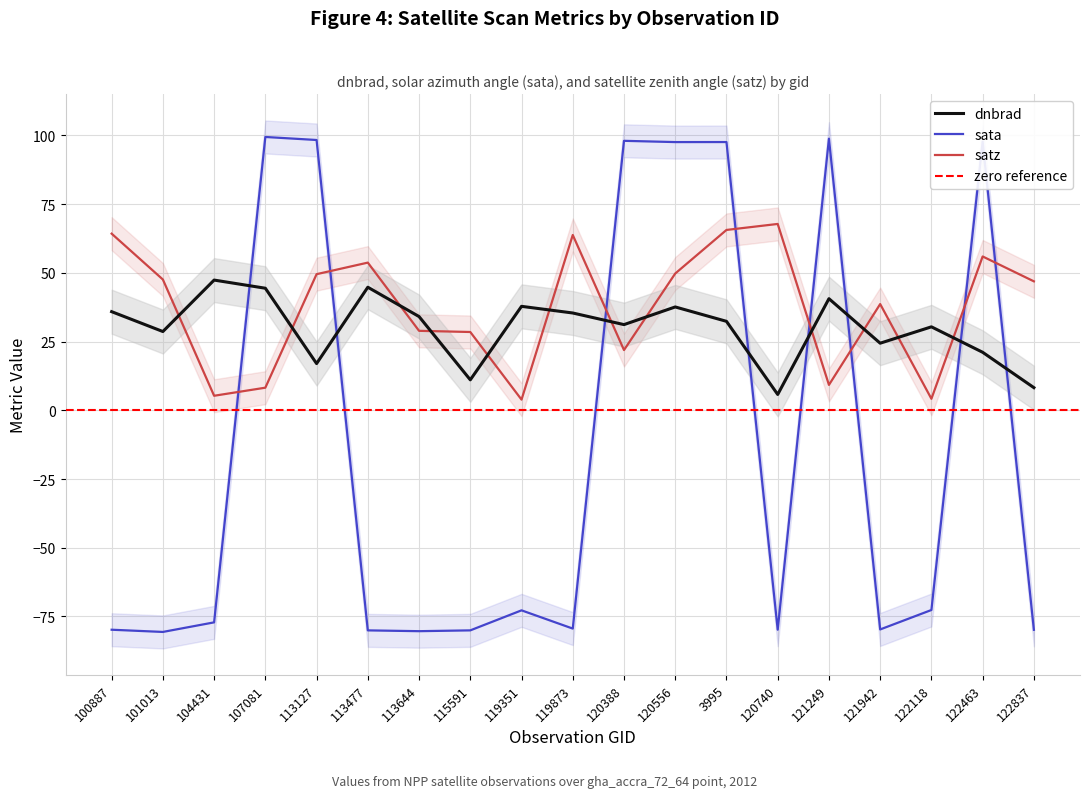

Reading right to left, extract all data points from this chart.

dnbrad: 122837=8.2	122463=21.1	122118=30.4	121942=24.4	121249=40.6	120740=5.8	3995=32.4	120556=37.6	120388=31.2	119873=35.4	119351=37.8	115591=11.1	113644=34.1	113477=44.8	113127=17.0	107081=44.4	104431=47.4	101013=28.7	100887=35.9
sata: 122837=-79.9	122463=97.7	122118=-72.7	121942=-79.7	121249=98.8	120740=-79.8	3995=97.6	120556=97.6	120388=98.0	119873=-79.4	119351=-72.8	115591=-80.1	113644=-80.4	113477=-80.1	113127=98.3	107081=99.4	104431=-77.1	101013=-80.6	100887=-79.8
satz: 122837=46.9	122463=56.0	122118=4.2	121942=38.6	121249=9.2	120740=67.8	3995=65.6	120556=49.8	120388=21.9	119873=63.8	119351=3.9	115591=28.5	113644=28.9	113477=53.7	113127=49.5	107081=8.2	104431=5.3	101013=47.6	100887=64.3